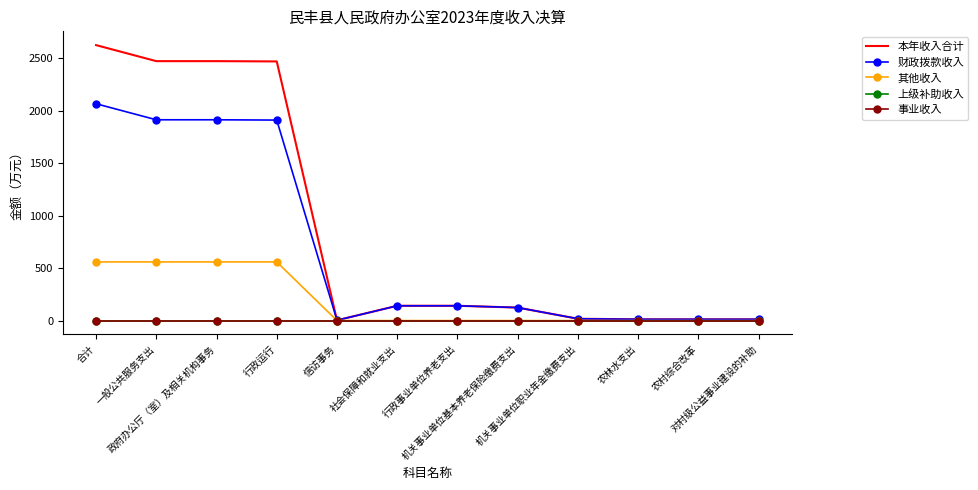

Is the value of 本年收入合计 at 一般公共服务支出 greater than the value of 事业收入 at 对村级公益事业建设的补助?

Yes